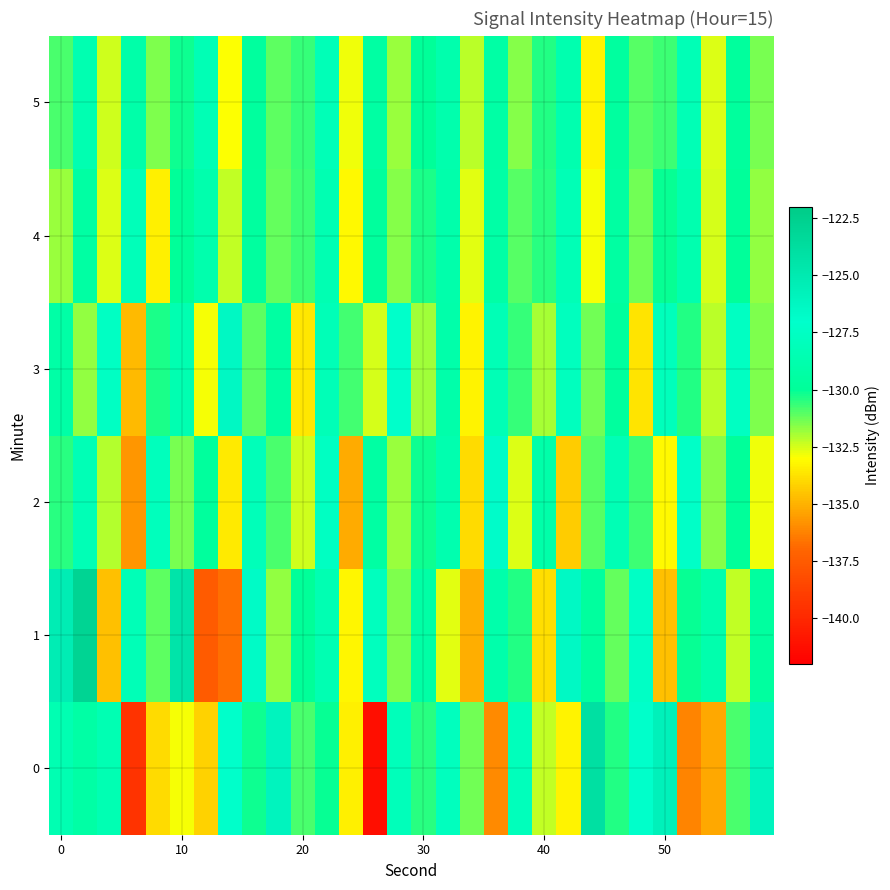

Rank the series by their maximum value, from lowest to highest.

5, 4, 2, 3, 0, 1